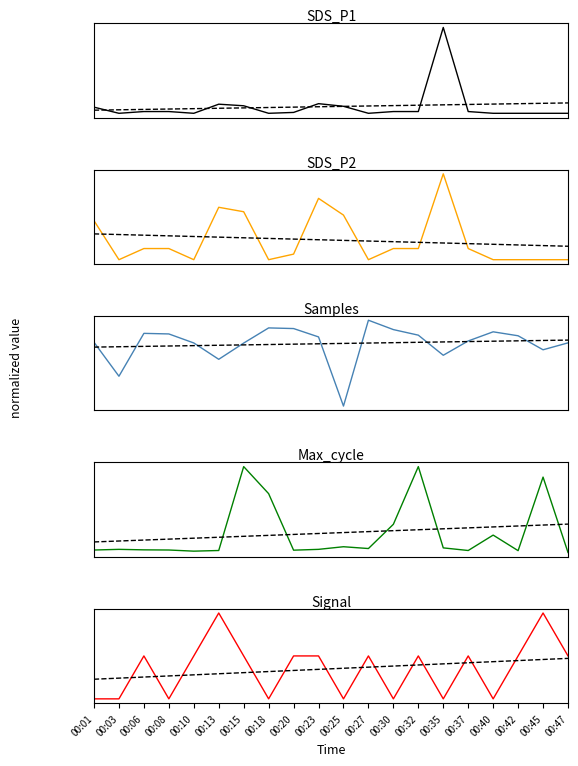

What is the greatest value displayed?

1.0